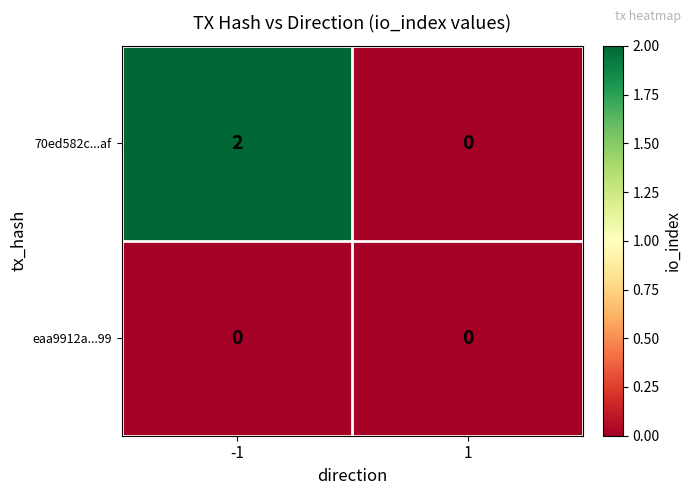

True or false: 70ed582c...af has a value of 0 at 1.

True